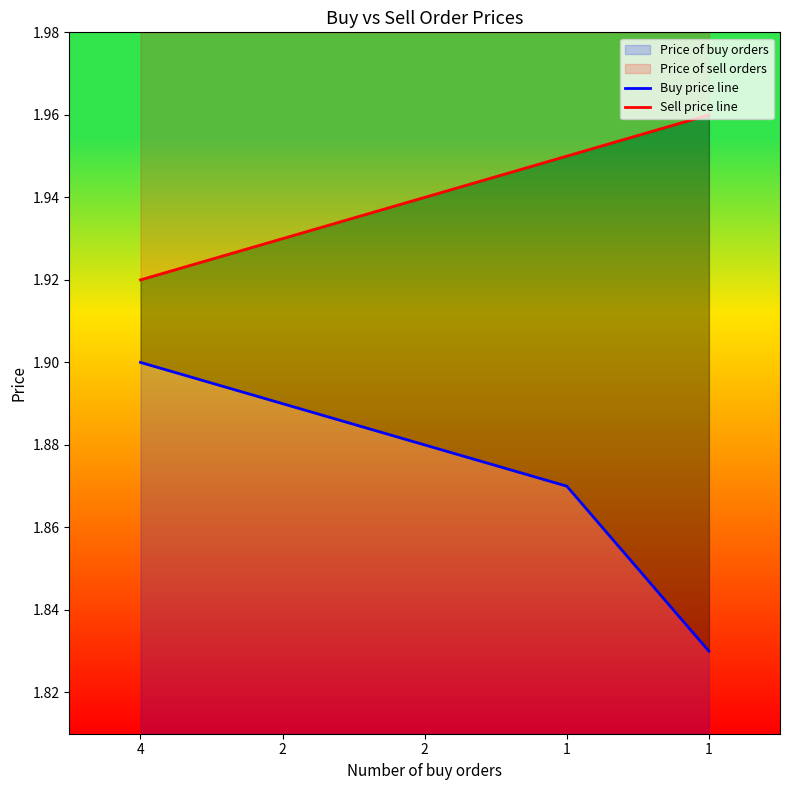

The value of Buy price line at 2 is 1.9. True or false?

True